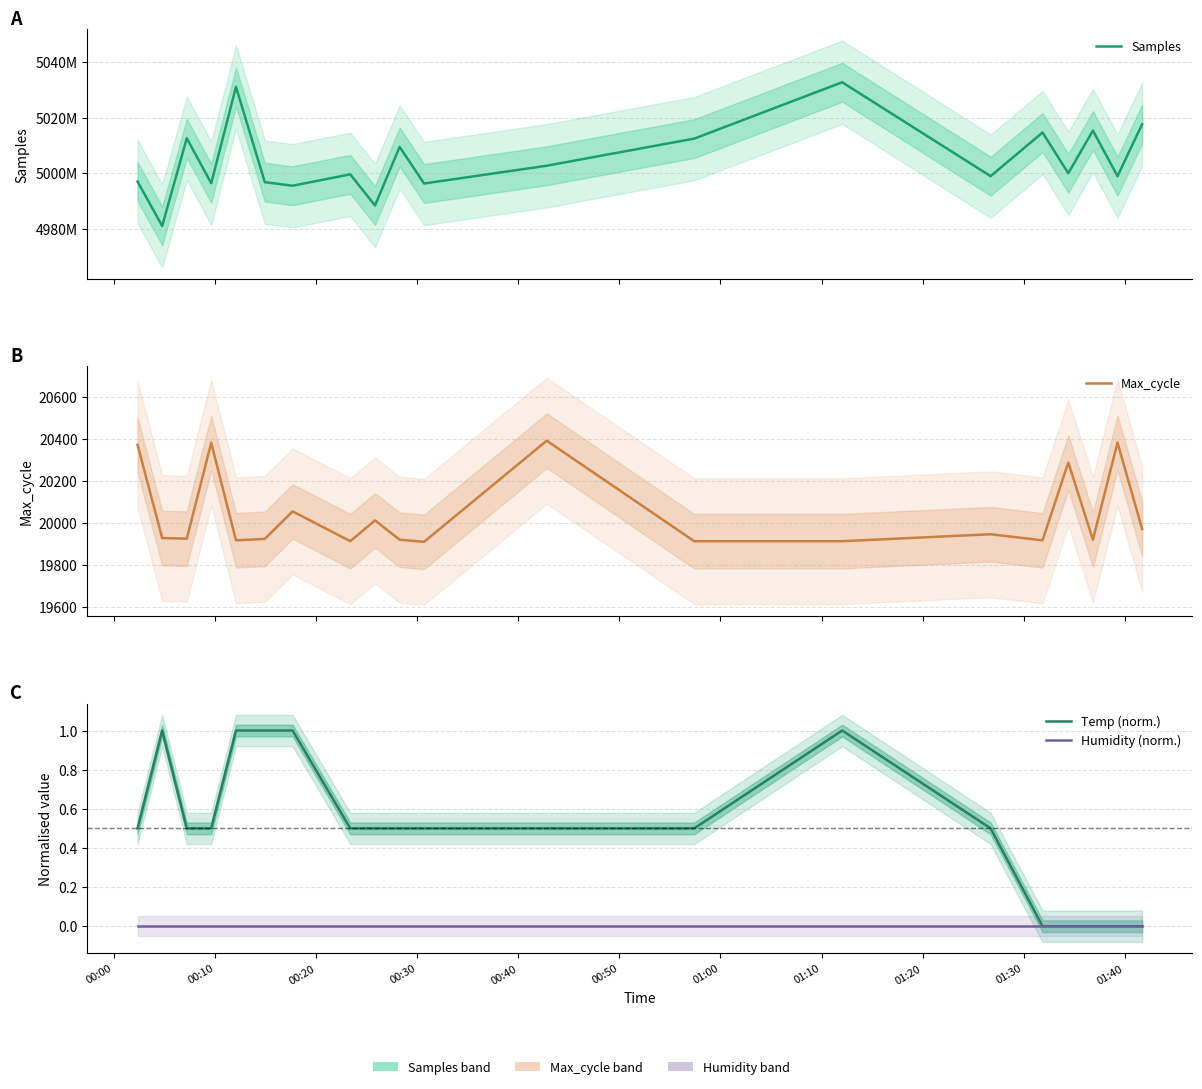

The value of Max_cycle at 00:00 is 20372.0. True or false?

True